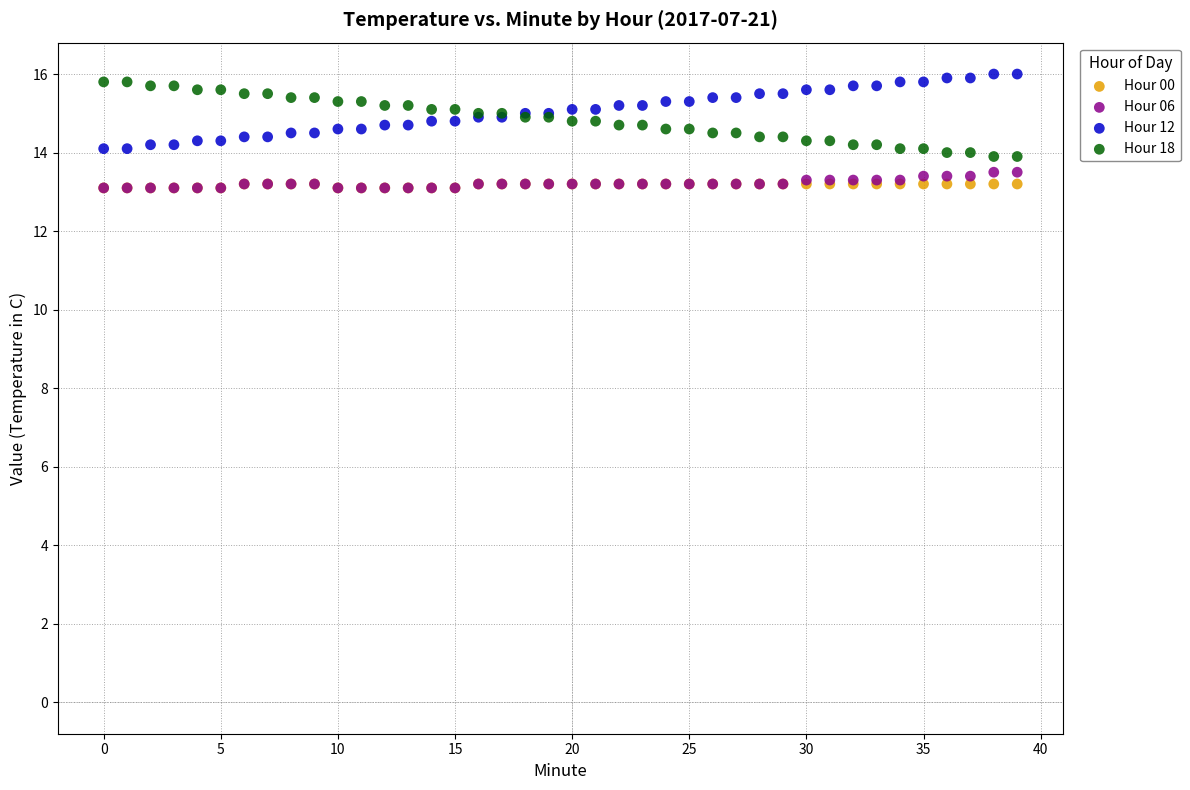

Which series reaches the maximum Y coordinate?

Hour 12